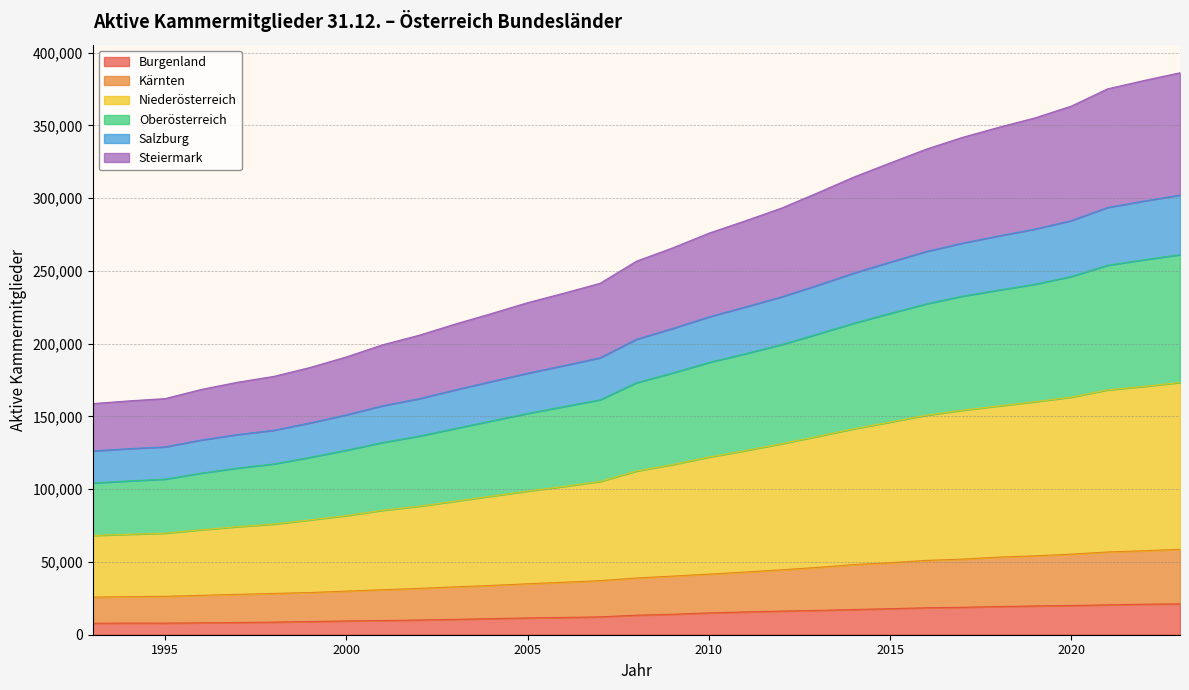

Is it true that Steiermark equals 80325 at 2007?

False